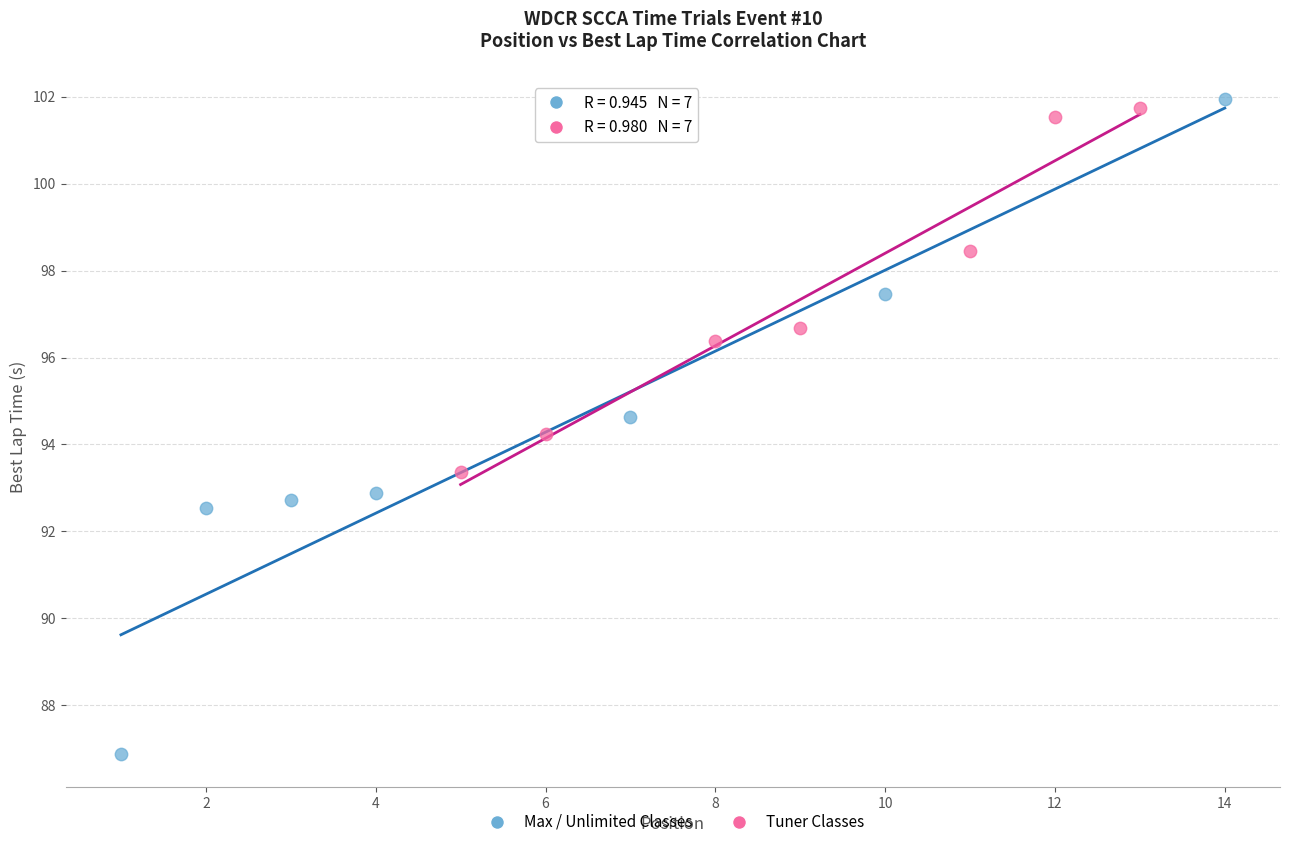

Which series reaches the minimum Y coordinate?

Max / Unlimited Classes